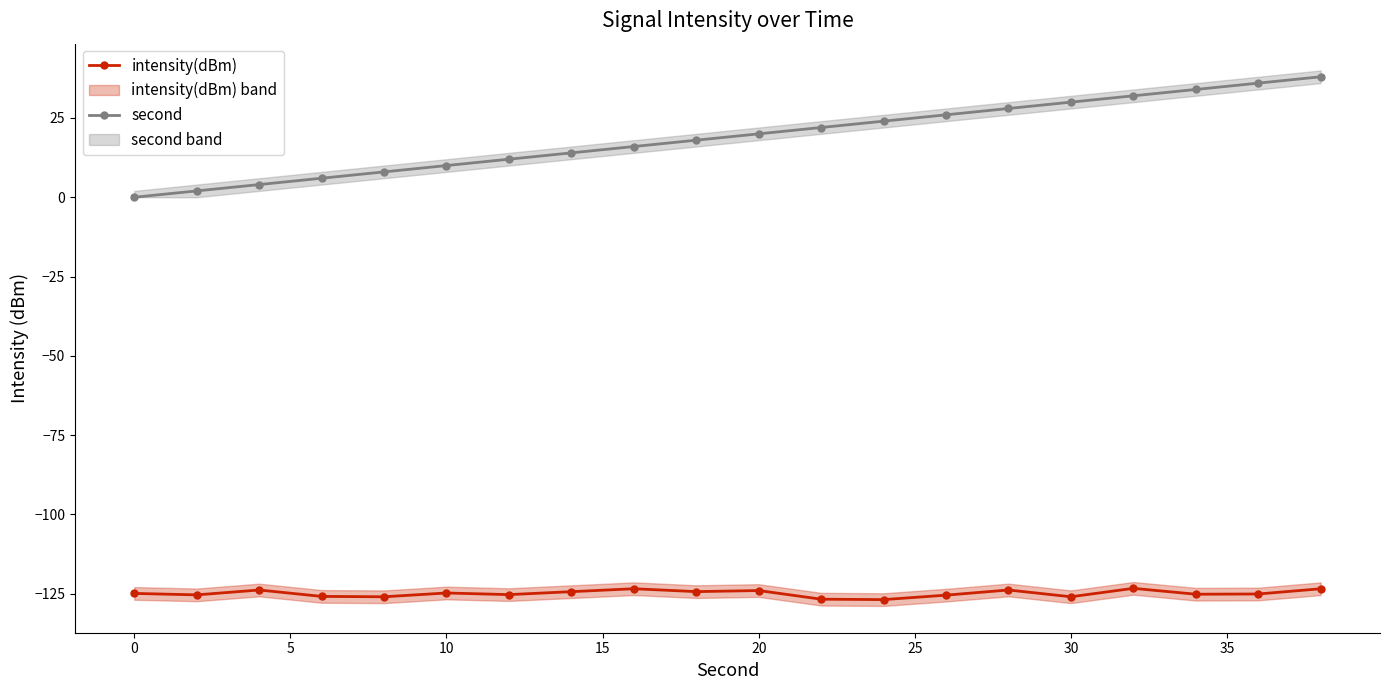

The second series shows 29.7 at 10. True or false?

False